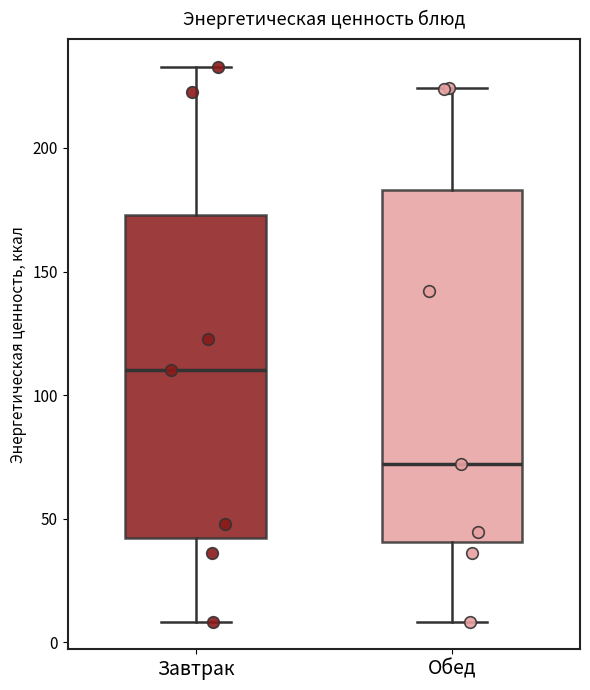

Which box has the lowest median line?

Обед